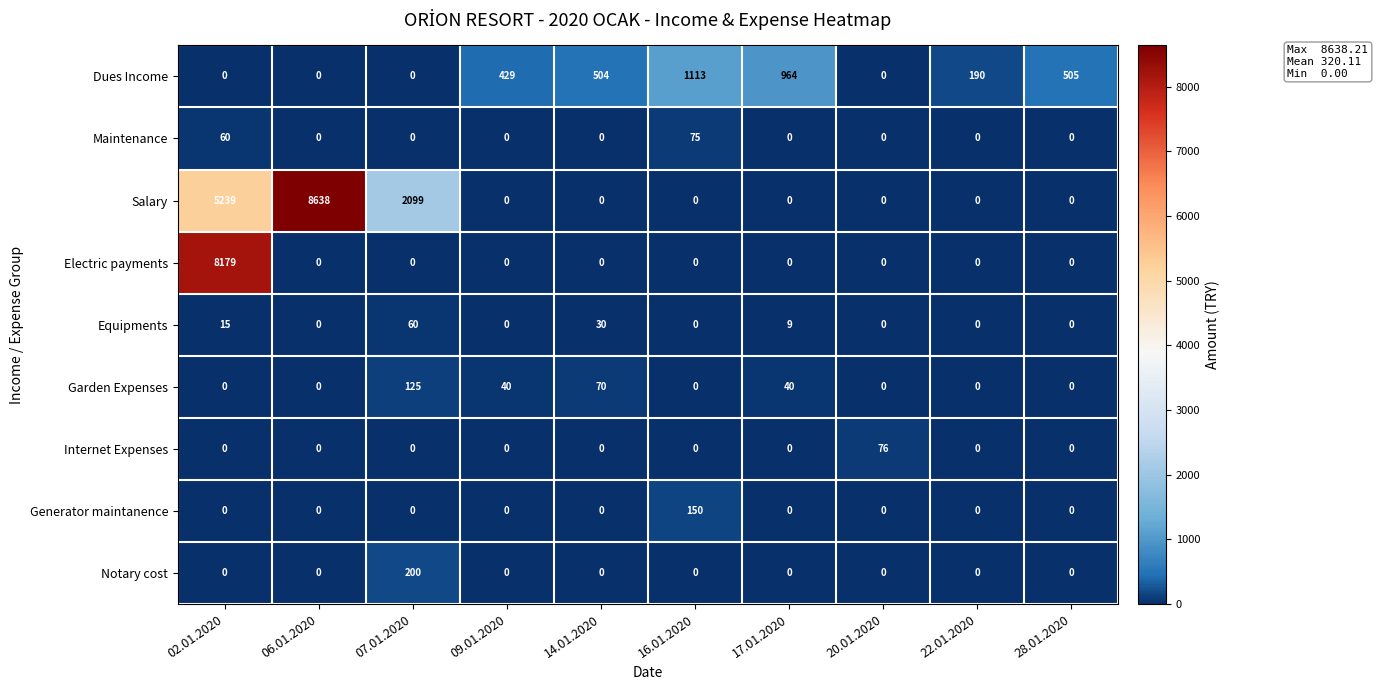

What is the spread (max minus min) of values at 07.01.2020?

2099